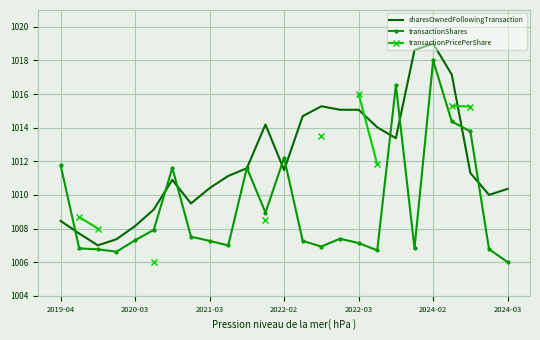

At how many categories does at least one series exceed 1015?

8